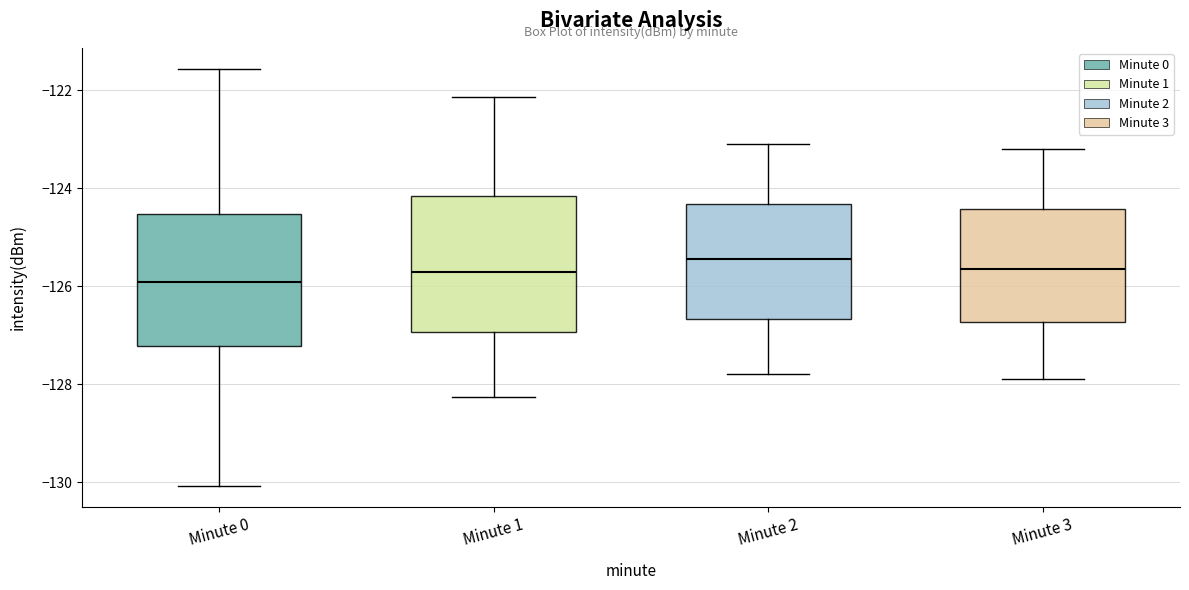

Which box has the lowest median line?

Minute 0